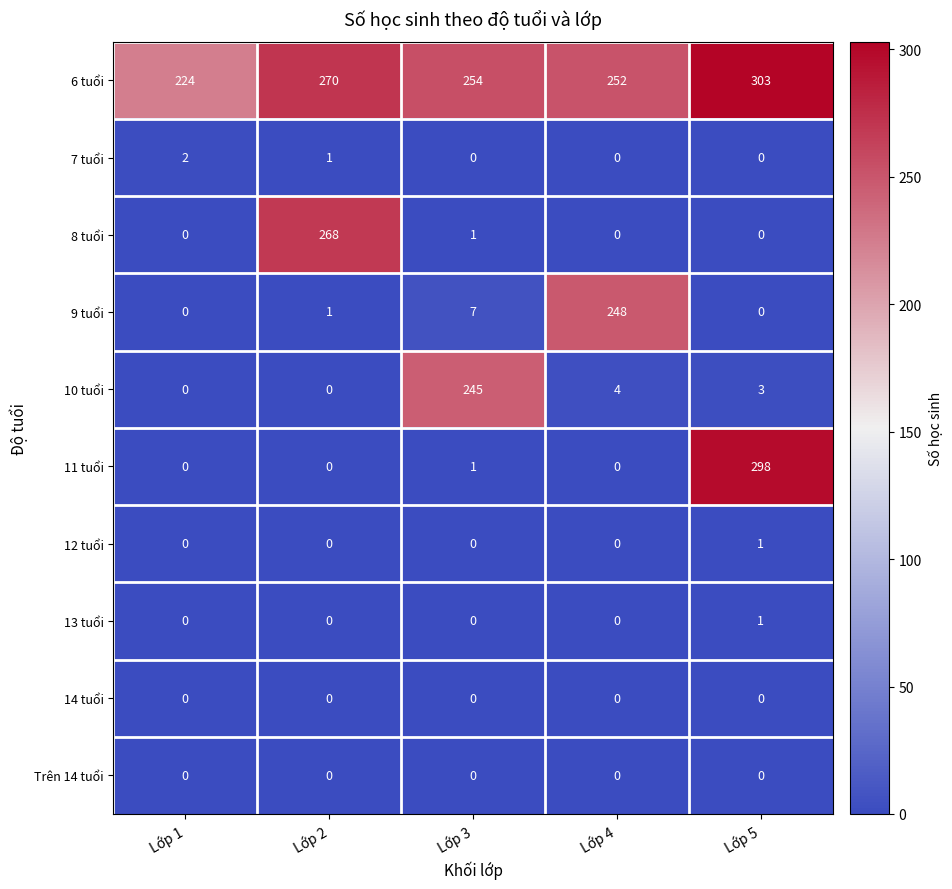

Which series has the largest total across all categories?

6 tuổi